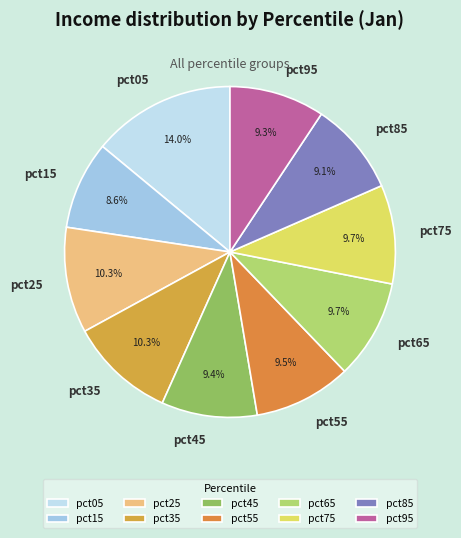

How much of the chart is everything except pct35?

89.7%